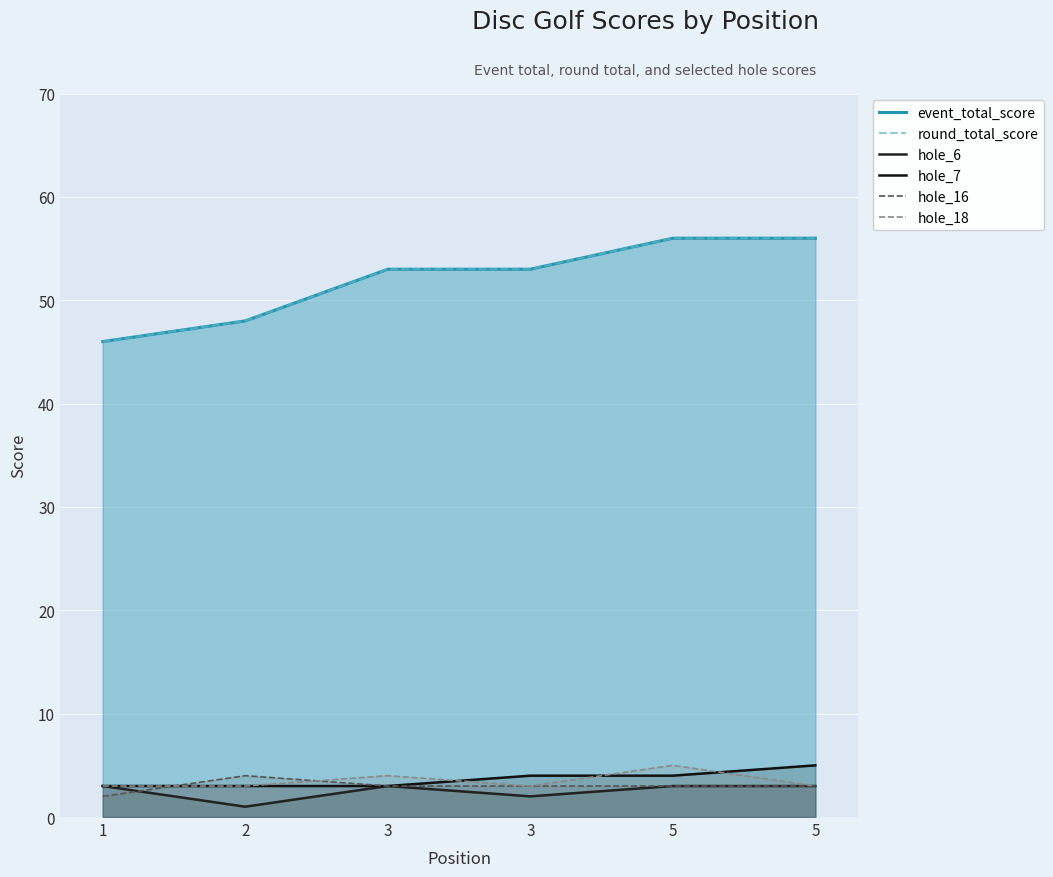

The value of hole_7 at 2 is 3. True or false?

True